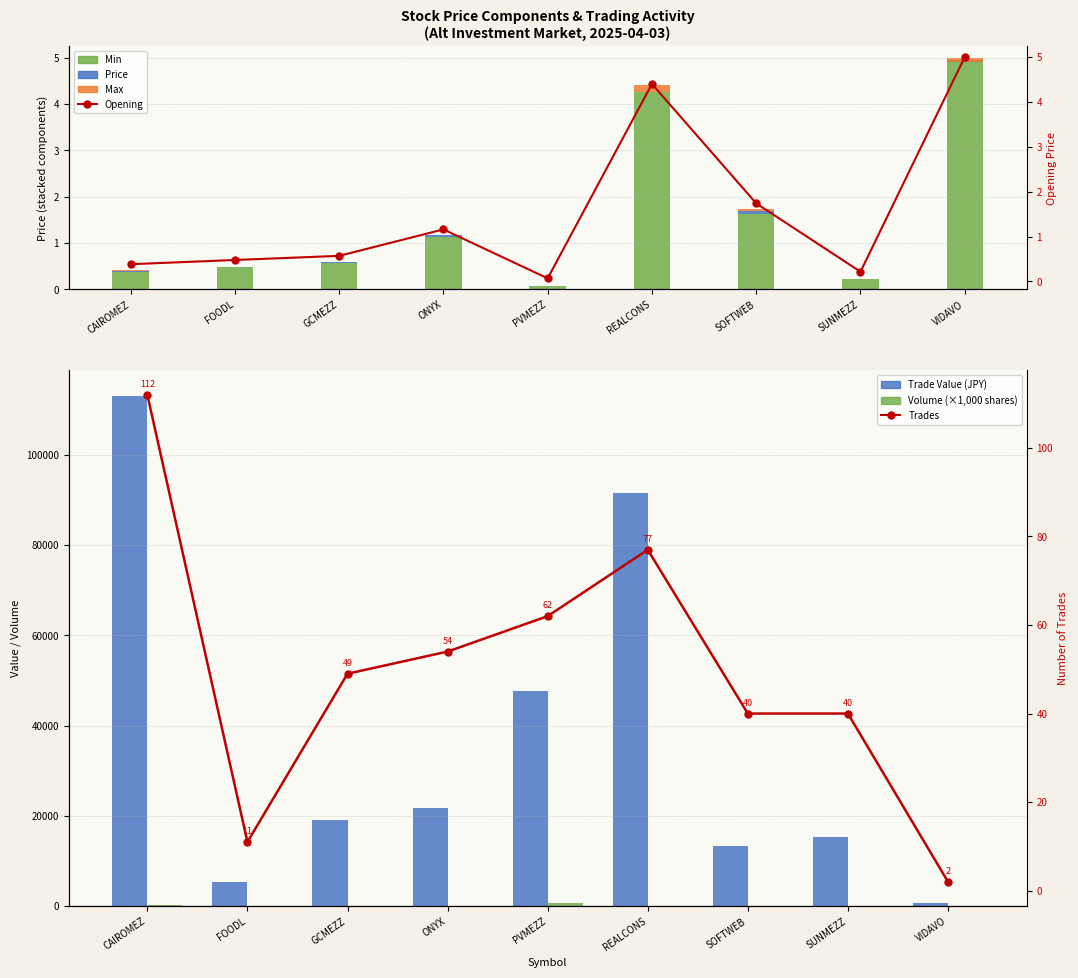

The Price series shows 0.5 at FOODL. True or false?

True